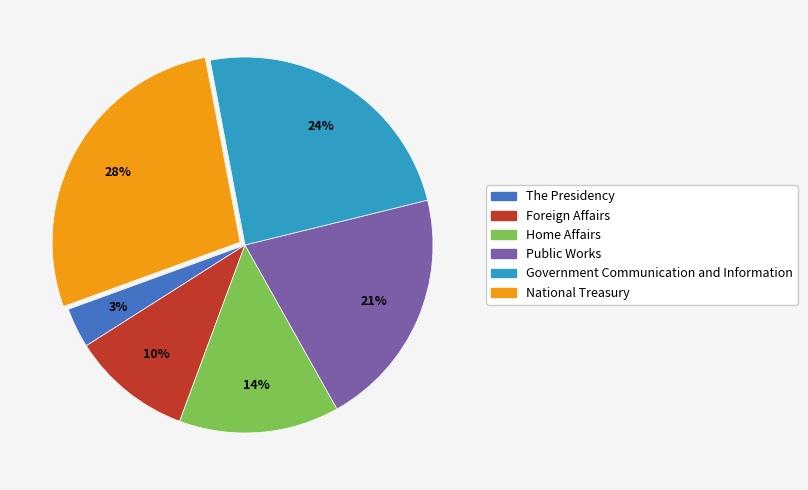

Is the sum of The Presidency and Government Communication and Information greater than half?

No